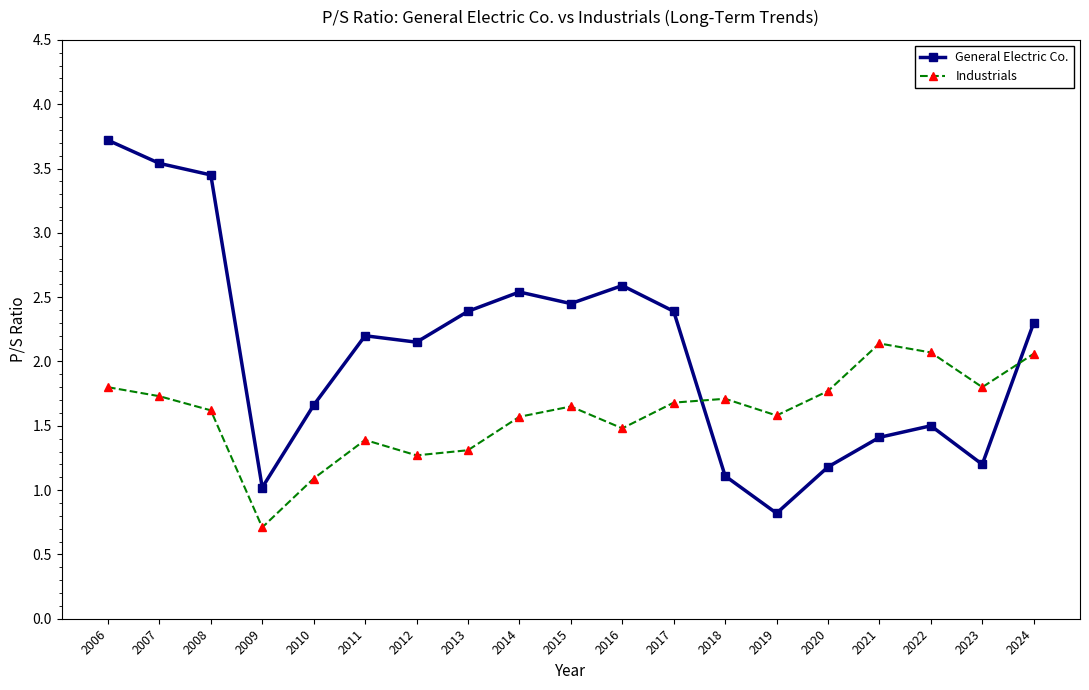

What is the value of the Industrials point at the 2nd from the left?

1.7